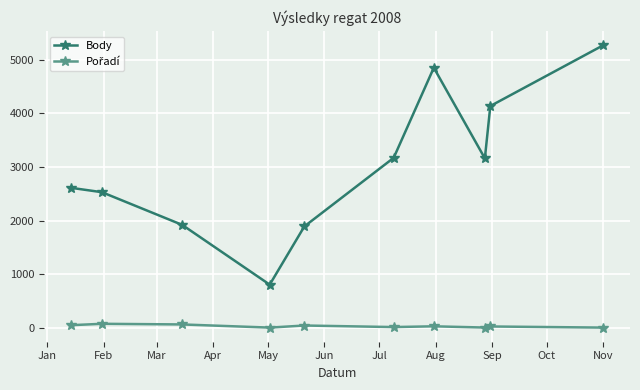

What is the value of the Body point at the 1st from the left?

2612